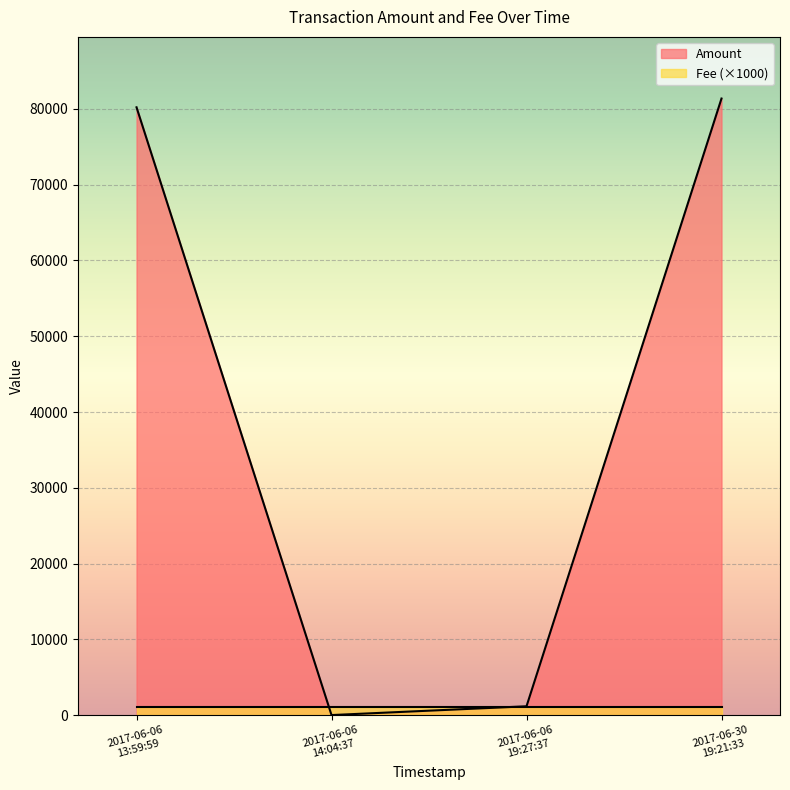

How many points are lower than both their immediate neighbors (excluding endpoints)?

1